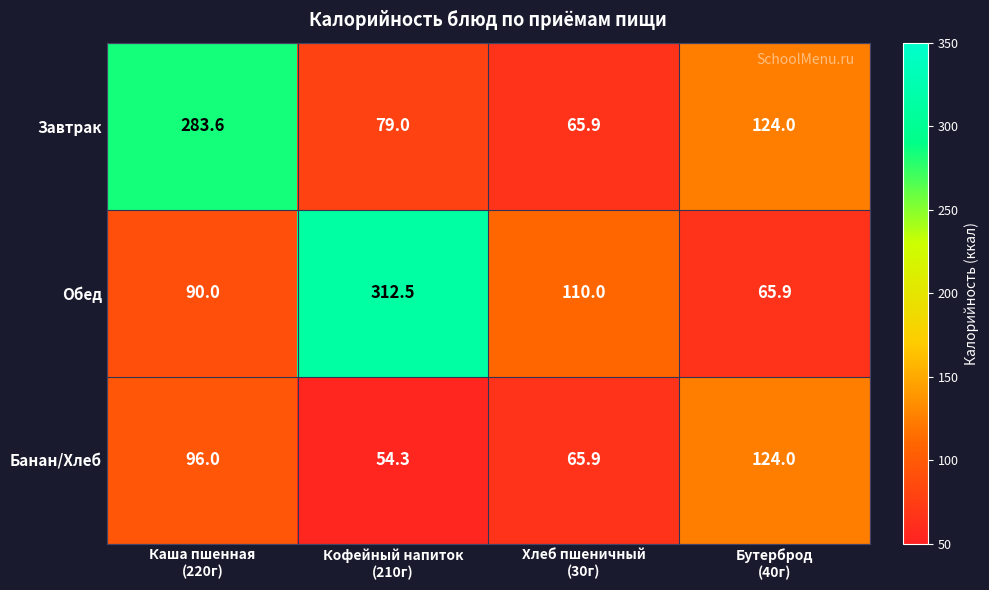

What is the difference between the second highest and second lowest values in the Банан/Хлеб series?

30.1